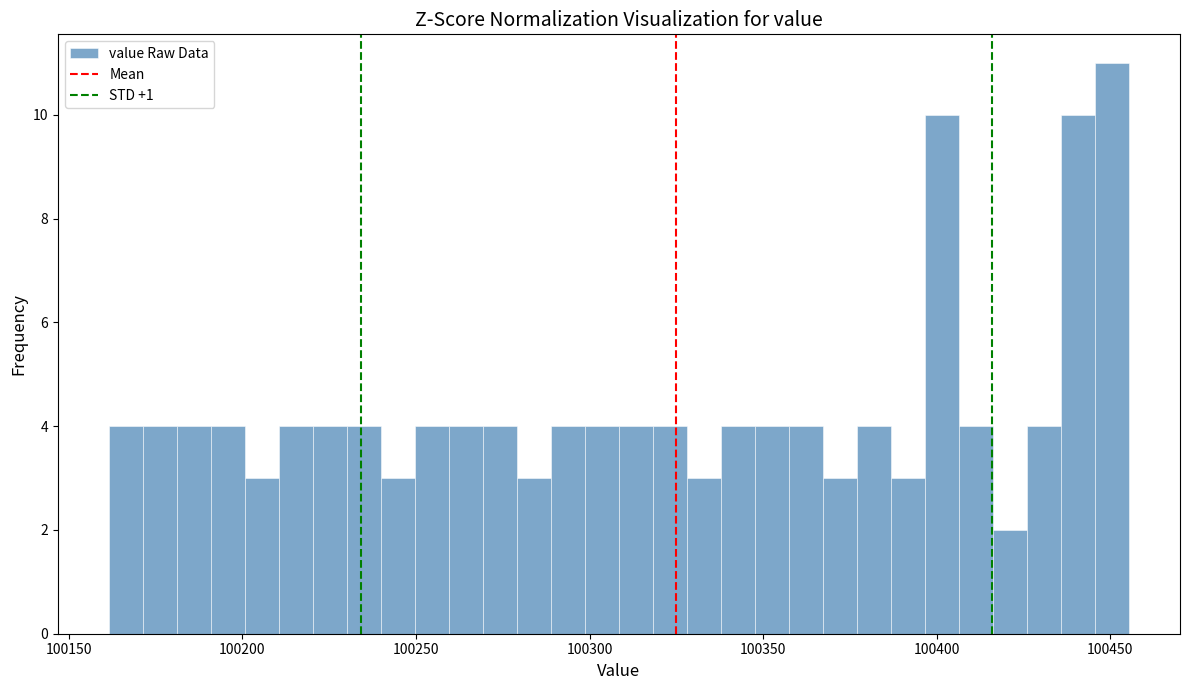

Around what value on the x-axis is the tallest bar? Give the approximate position of its centre, as read against the axis.

100450